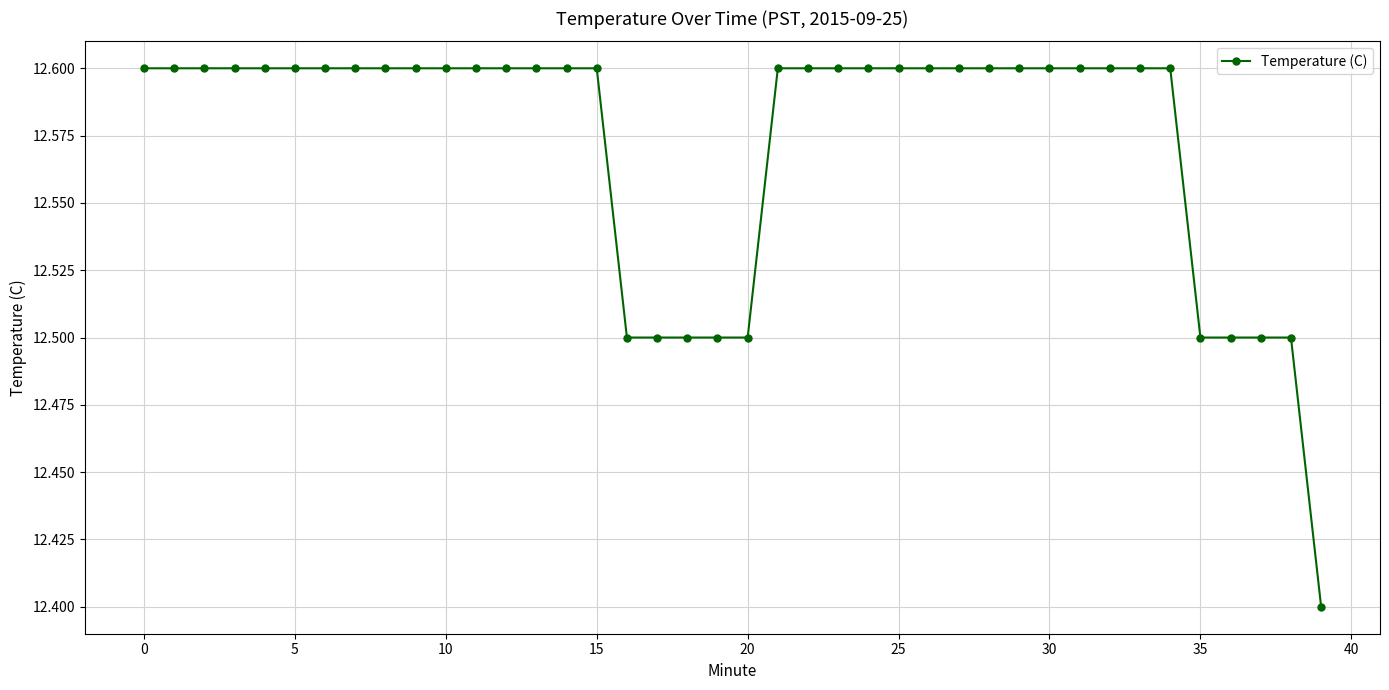

How many values are between 12 and 13?

40